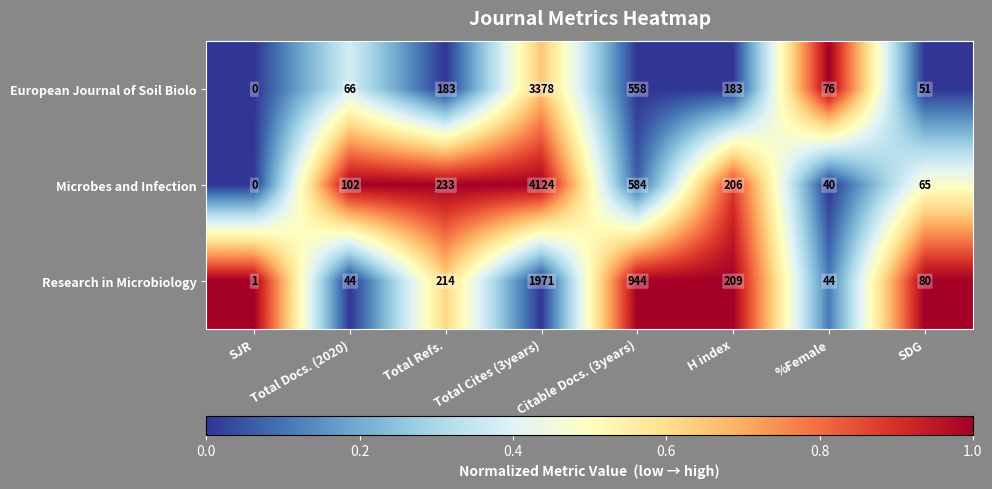

At which category is the sum across all series the highest?

Total Cites (3years)